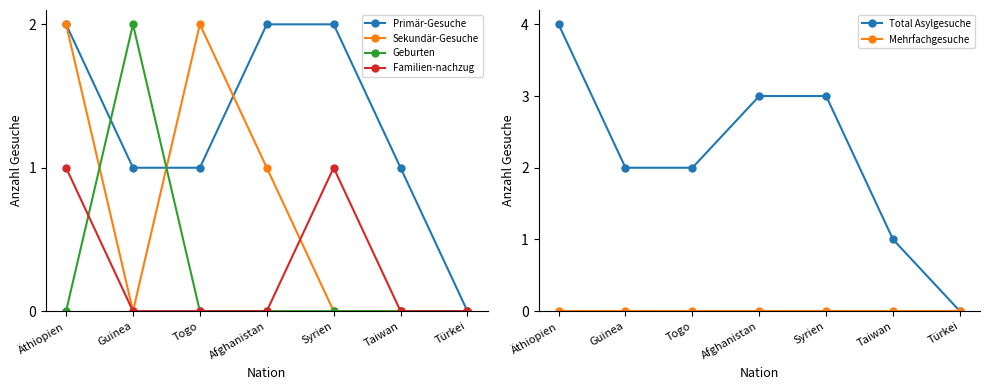

Does the chart display data point markers on the line(s)?

Yes